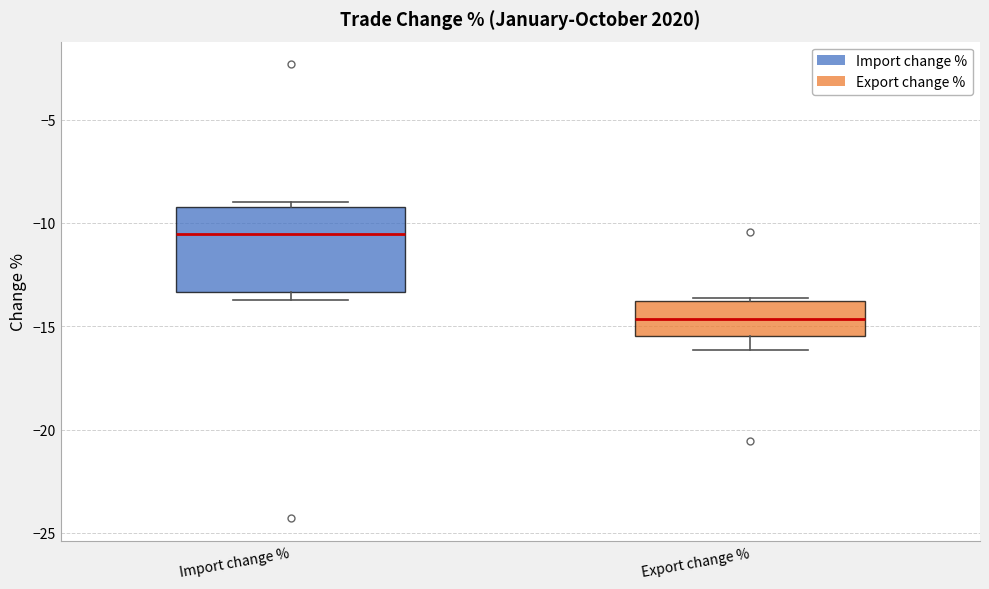

Which box's median line is the lowest?

Export change %